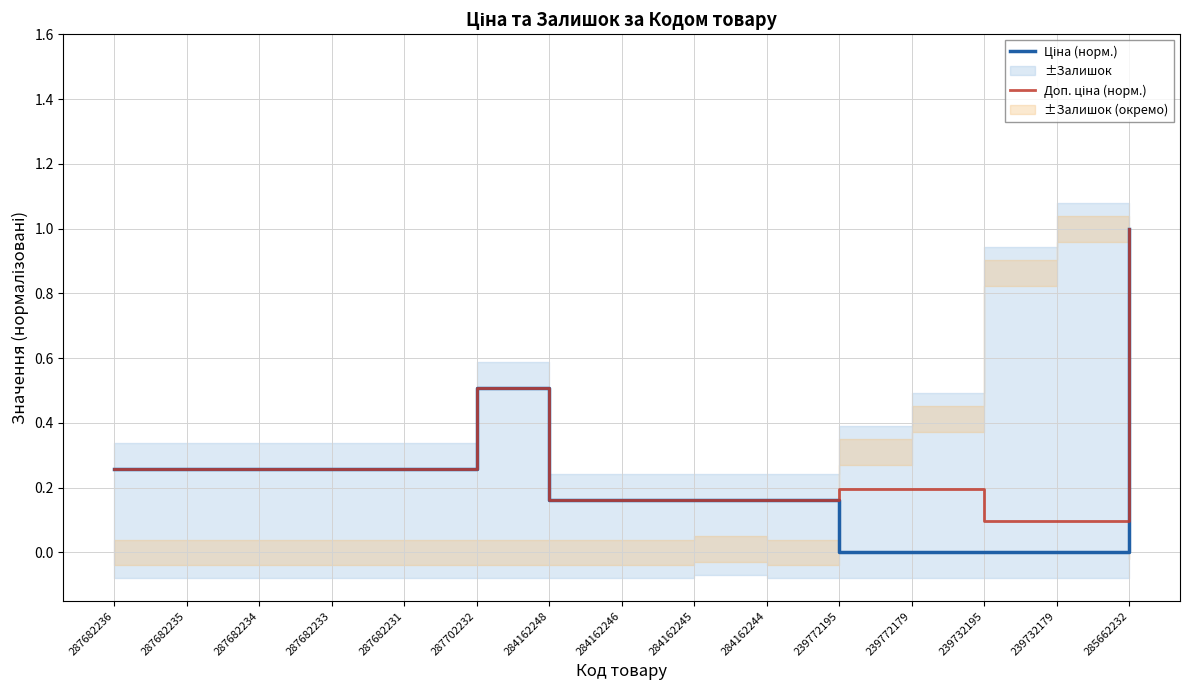

At how many categories does at least one series exceed 0?

15